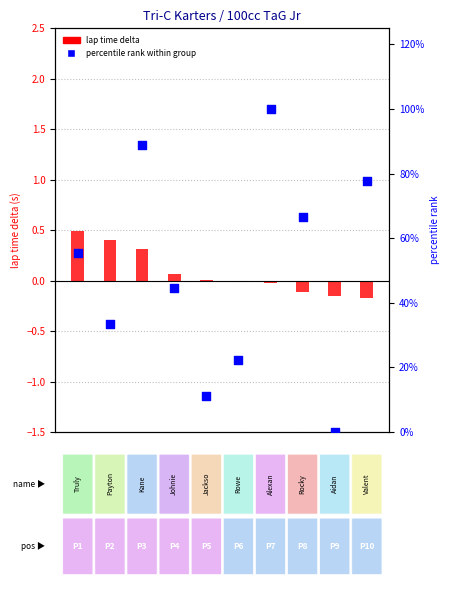

Is the value of lap time delta at 0 greater than the value of percentile rank within group at −2?

No